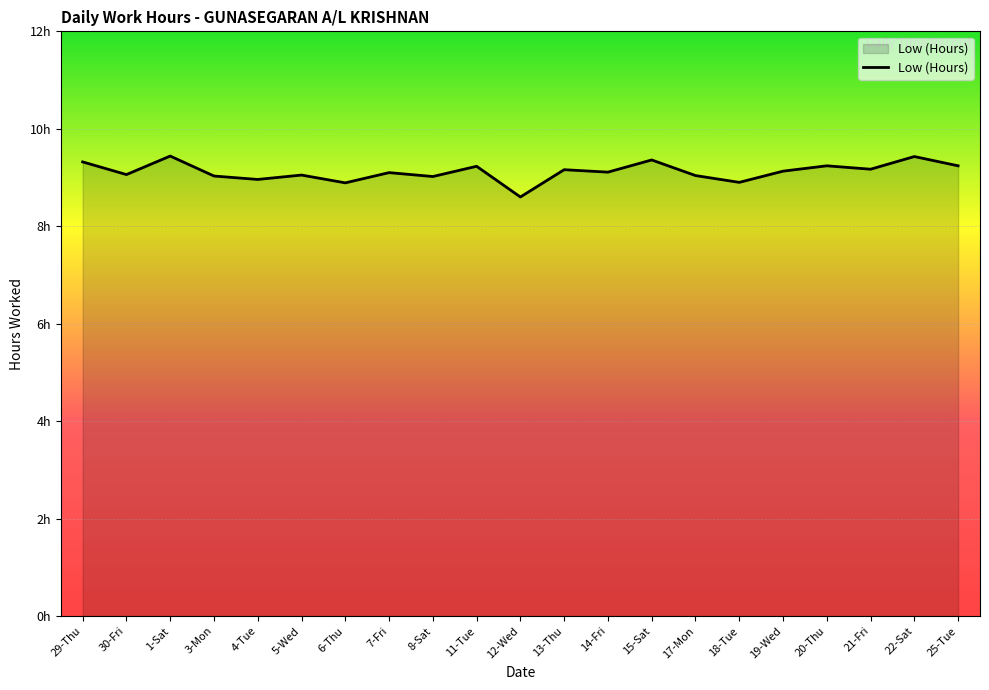

Between 7-Fri and 19-Wed, which is larger?

19-Wed